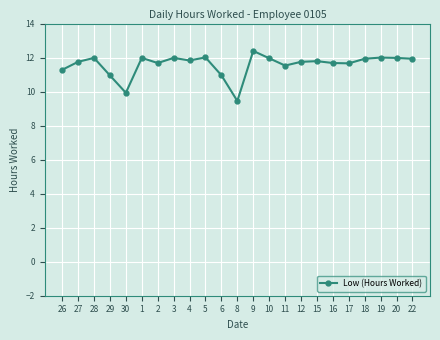

What is the sum of all values?

266.4